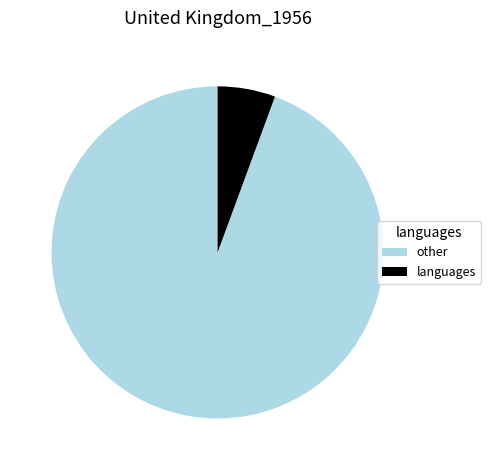

Which slice is the smallest?

languages